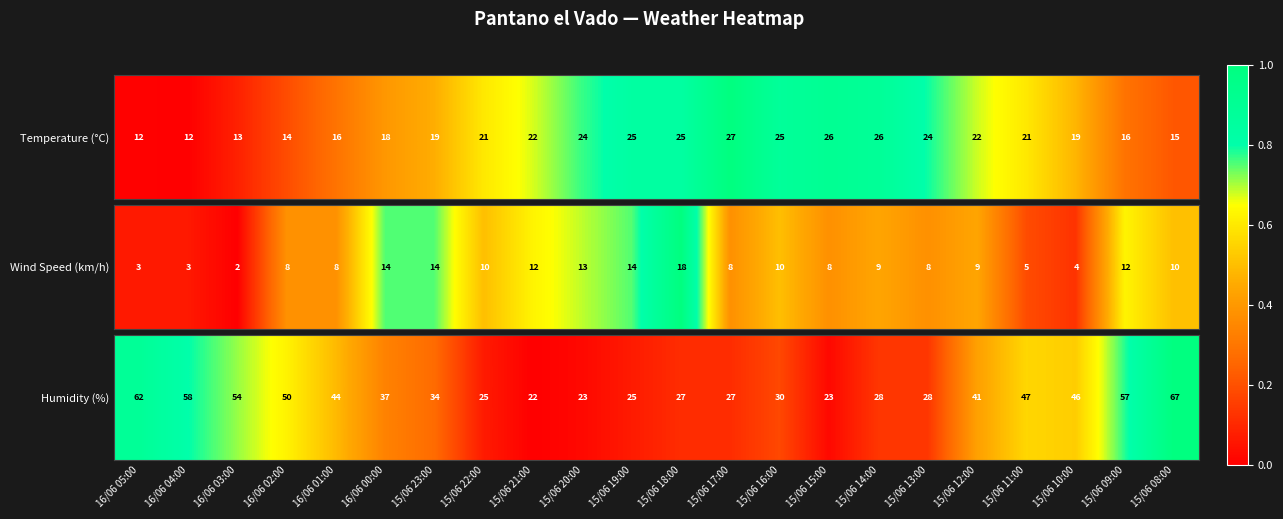

Is it true that the value at 16/06 01:00 is 68?

False